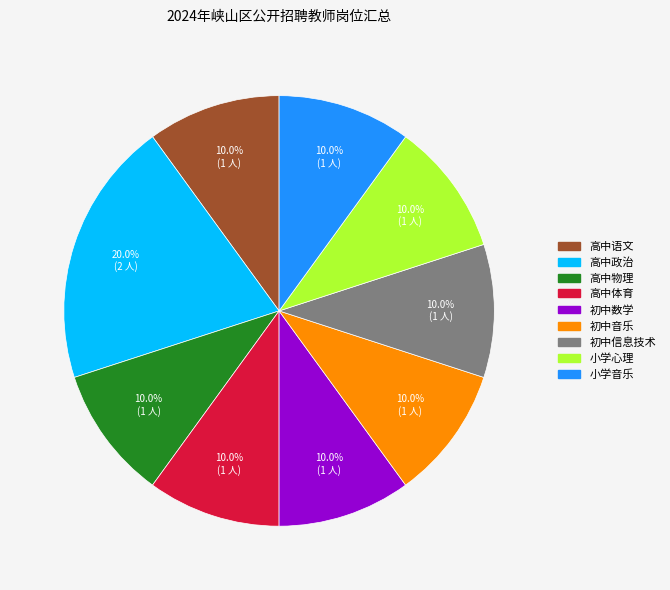

True or false: 初中音乐 accounts for 1% of the total.

False